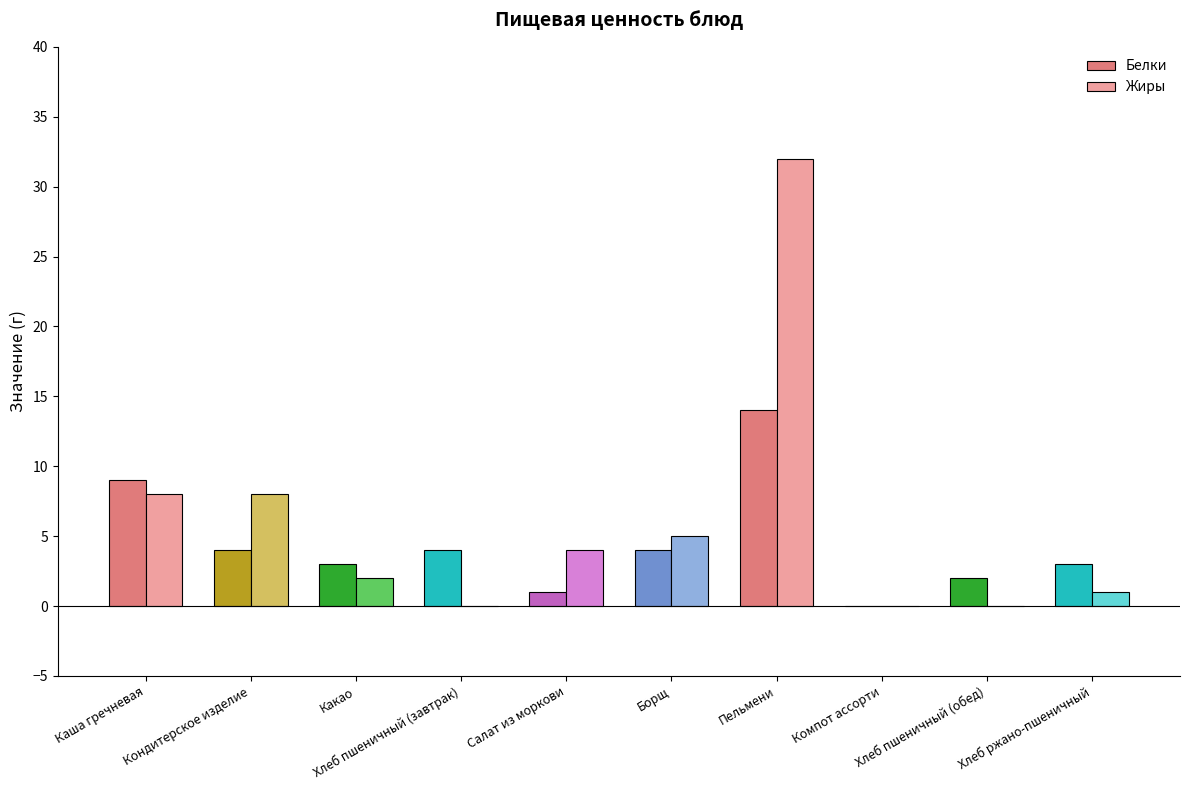

What is the maximum value for Белки?

14